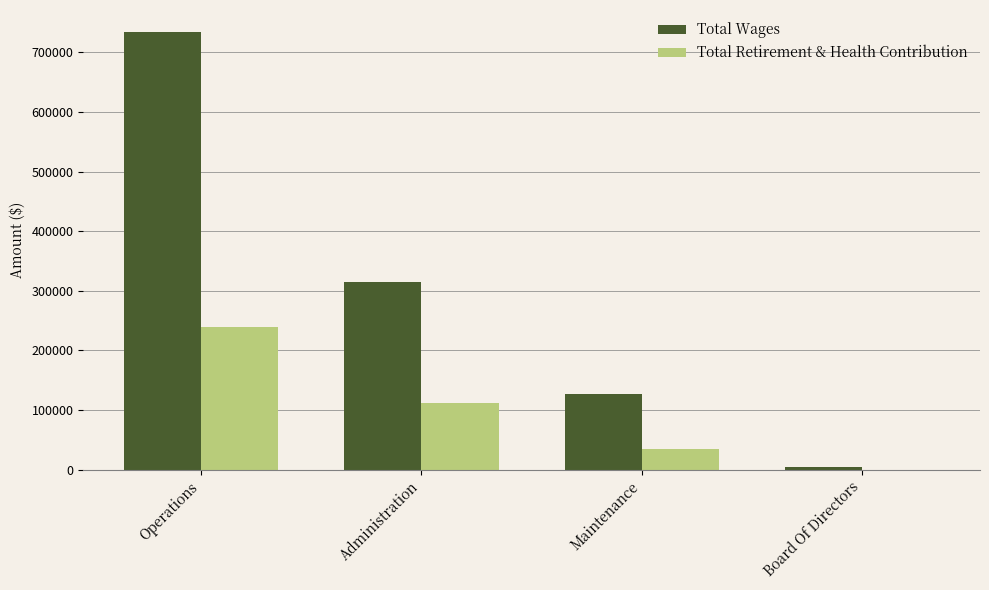

Is it true that Total Wages equals 126504 at Maintenance?

True